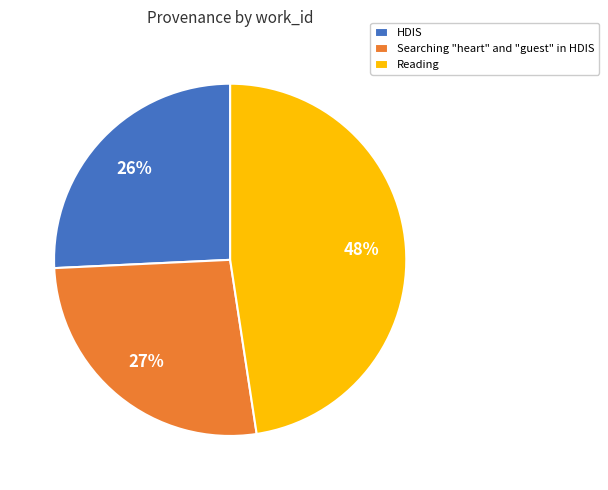

Rank the categories by value from lowest to highest.

HDIS, Searching "heart" and "guest" in HDIS, Reading